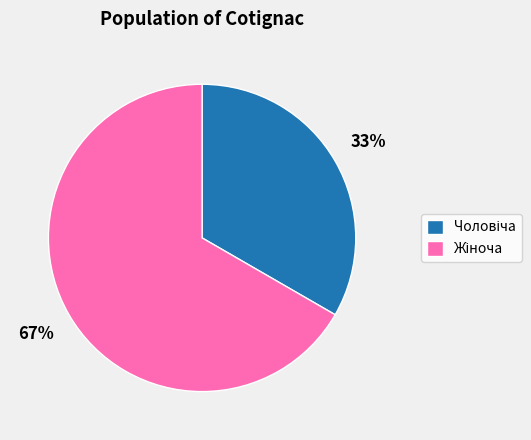

To the nearest percent, what is the average slice percentage?

50%